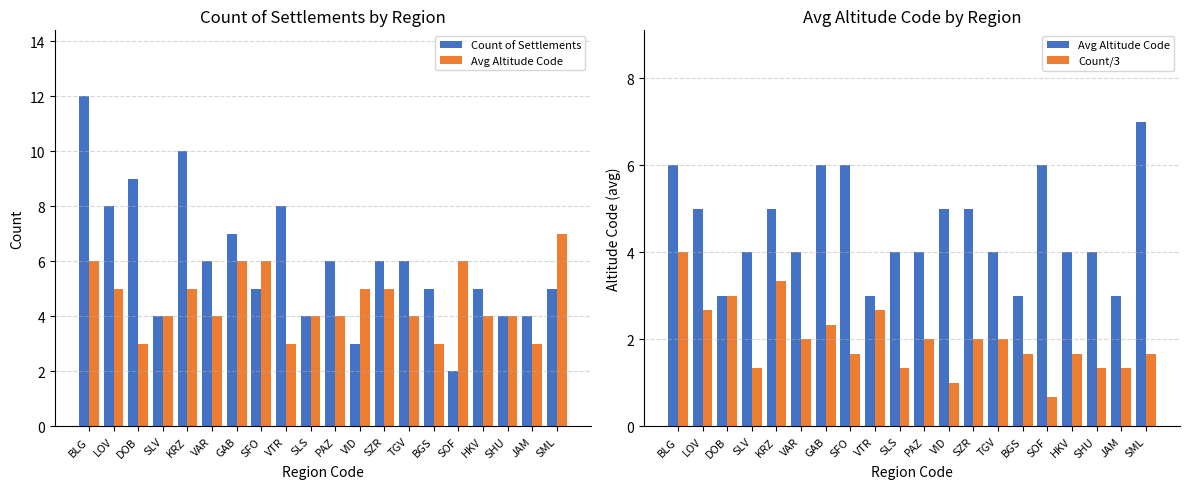

What is the label of the 1st bar from the left?

BLG